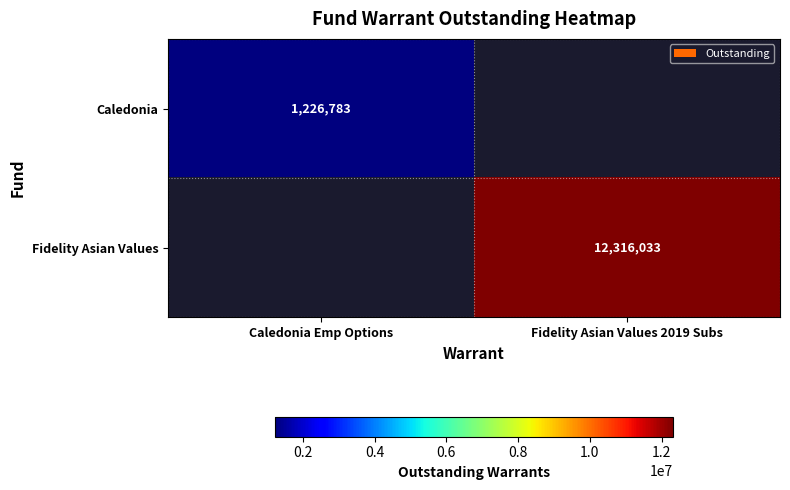

True or false: Caledonia has a value of 1838060 at Caledonia Emp Options.

False